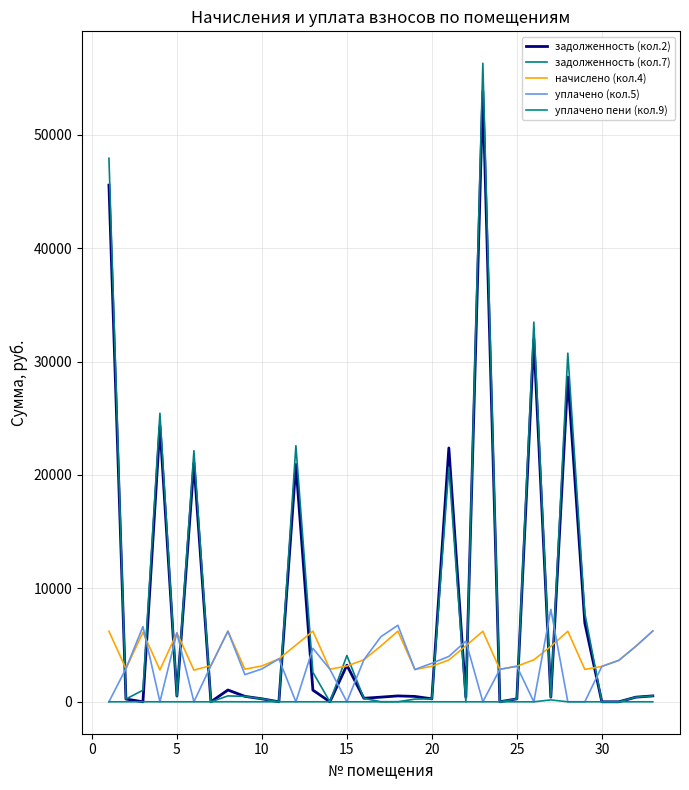

At how many categories does at least one series exceed 21096?

8